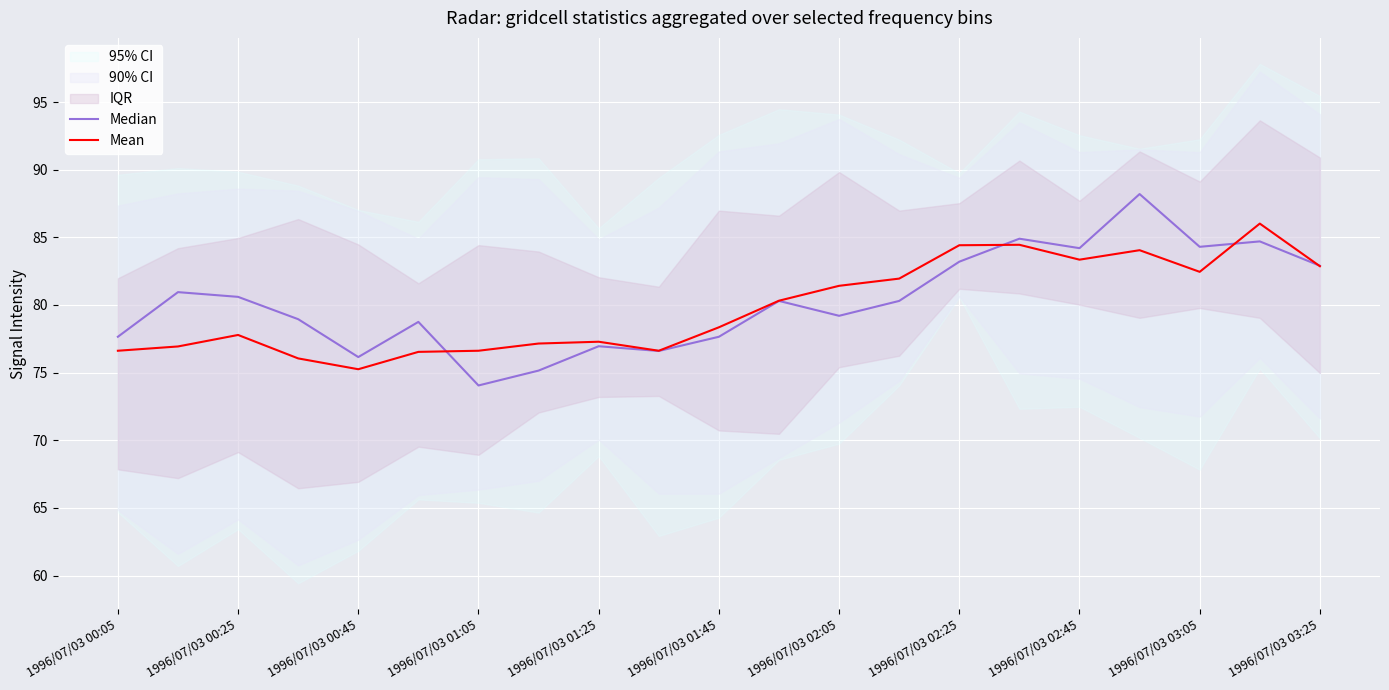

What is the difference between the Median values at 1996/07/03 02:25 and 1996/07/03 00:25?

2.6